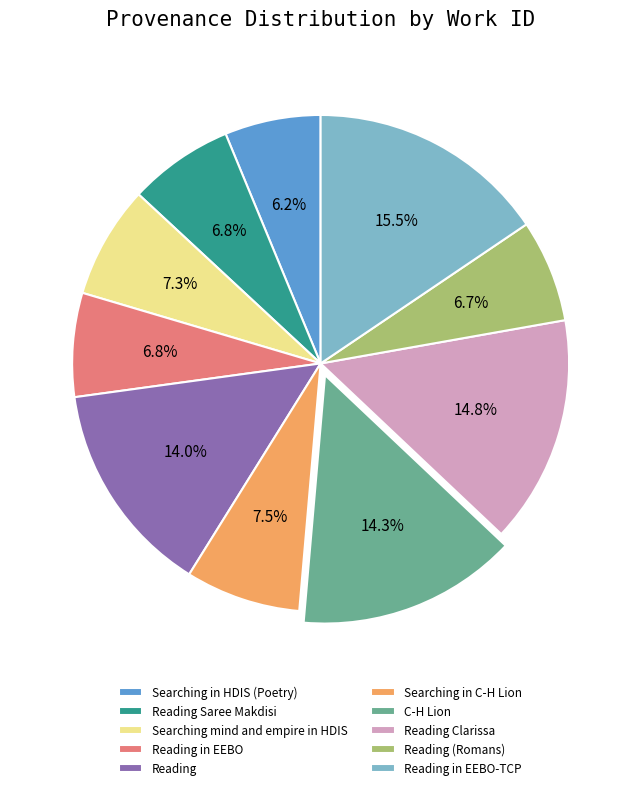

Approximately how many times larger is the value at Searching in C-H Lion compared to Reading in EEBO?

1.1